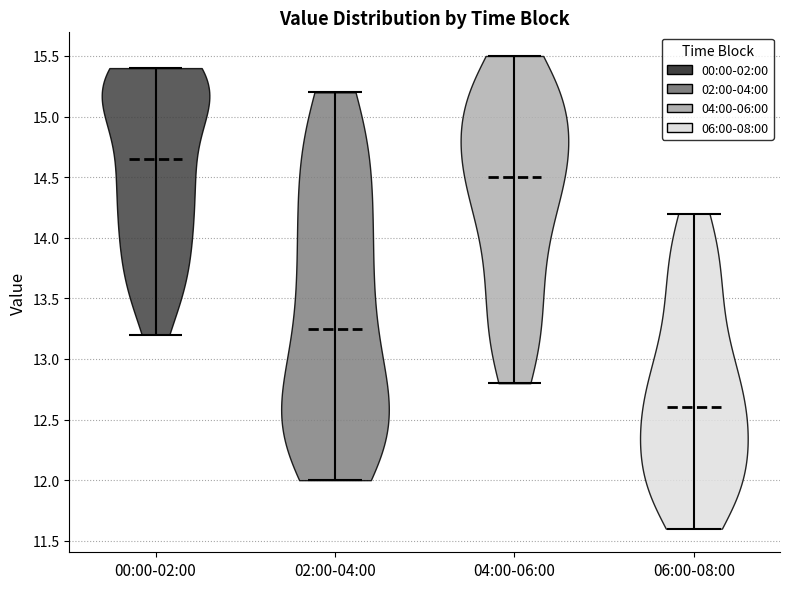

Reading left to right, read every violin against the y-axis: where its median line is, and the lowest and highest points it reaches. The values are not printed on the chart, so give them approximately, as read against the axis.

00:00-02:00: median line 14.65, lowest point 13.20, highest point 15.40
02:00-04:00: median line 13.25, lowest point 12.00, highest point 15.20
04:00-06:00: median line 14.50, lowest point 12.80, highest point 15.50
06:00-08:00: median line 12.60, lowest point 11.60, highest point 14.20